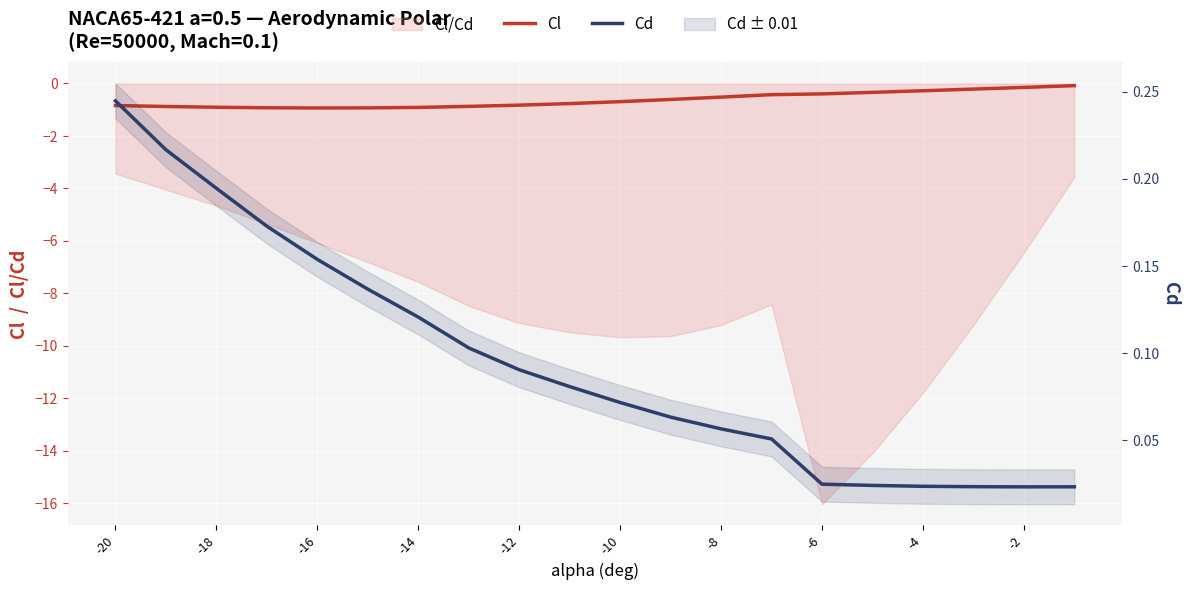

What is the average value of the Cd series?

0.1